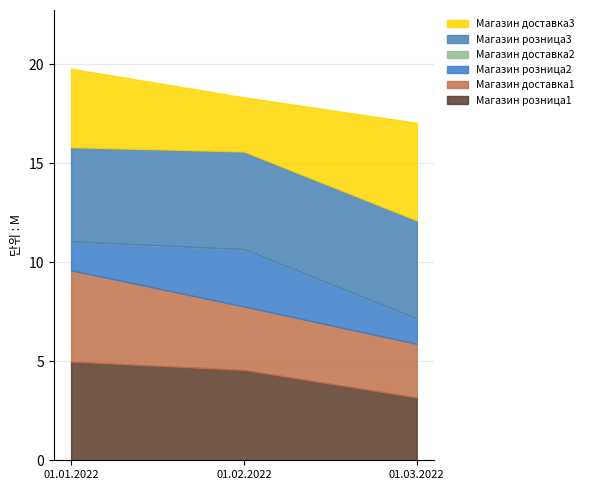

What position from the left is 01.01.2022?

1